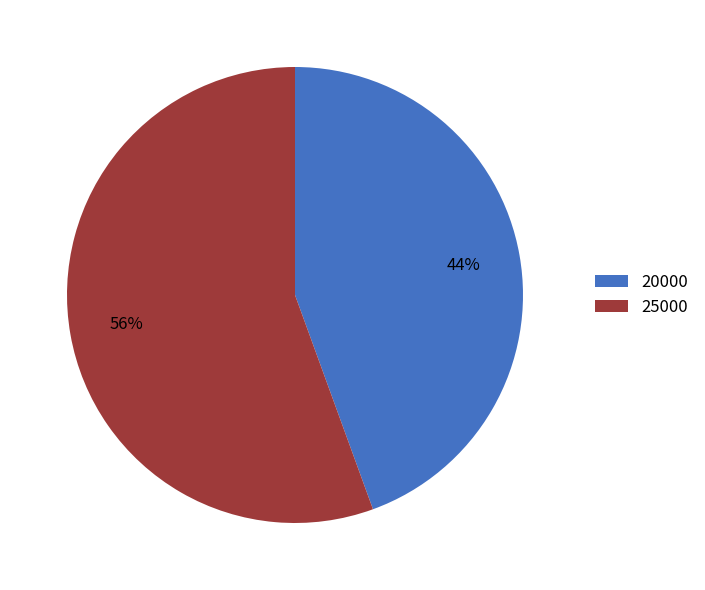

To the nearest percent, what portion does 20000 represent?

44%